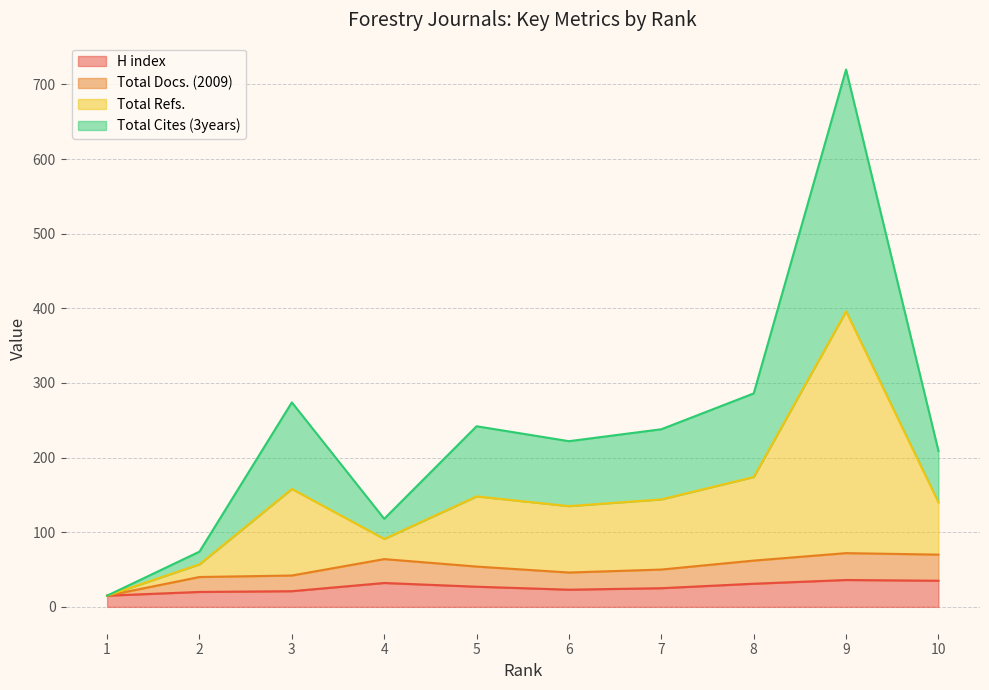

What is the highest value of the H index series?

36